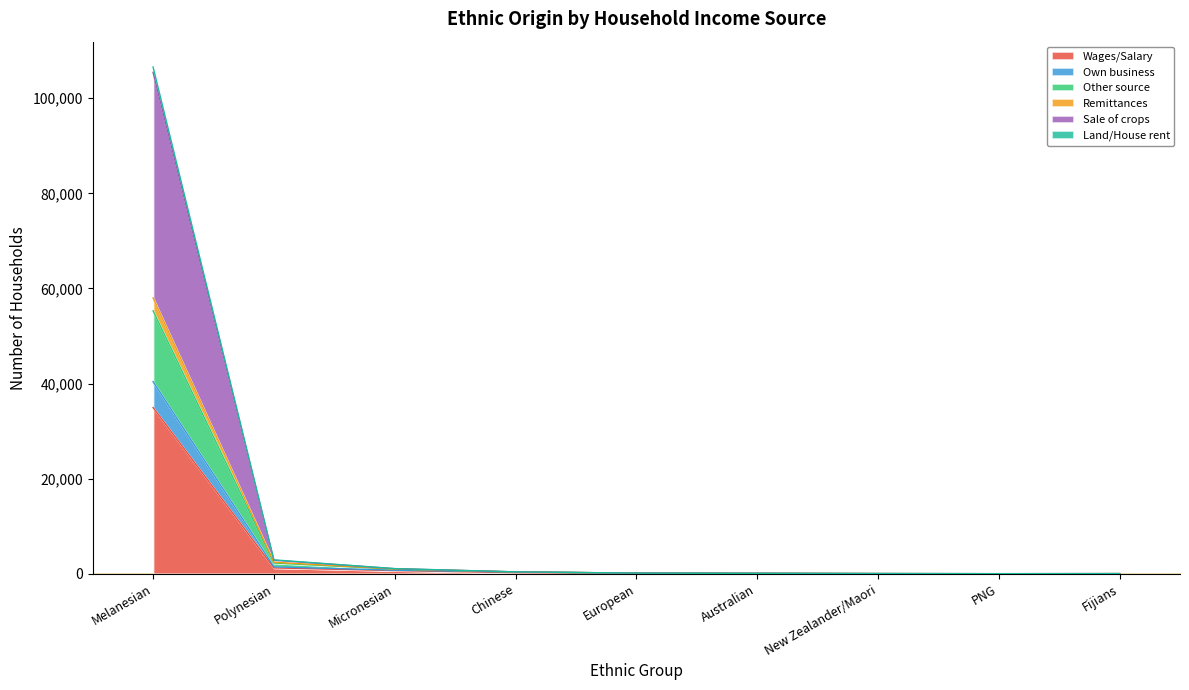

At which label does Wages/Salary reach its peak?

Melanesian